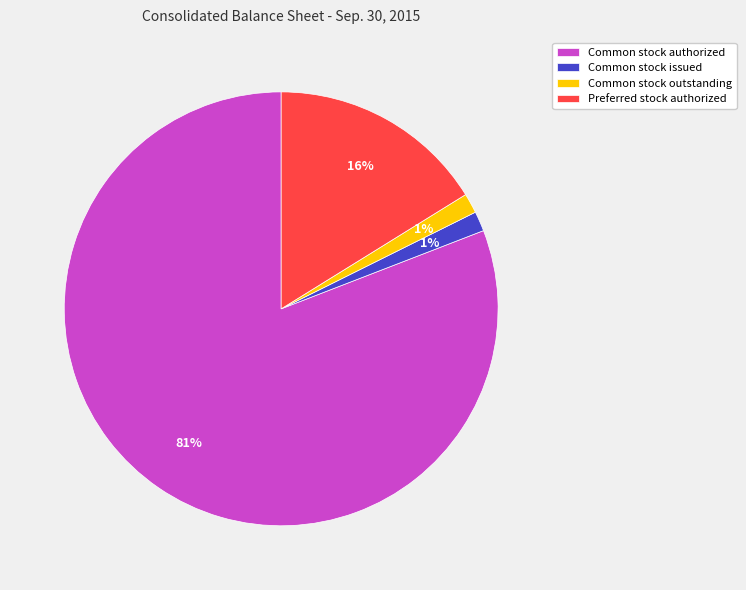

Between Common stock authorized and Common stock outstanding, which is larger?

Common stock authorized